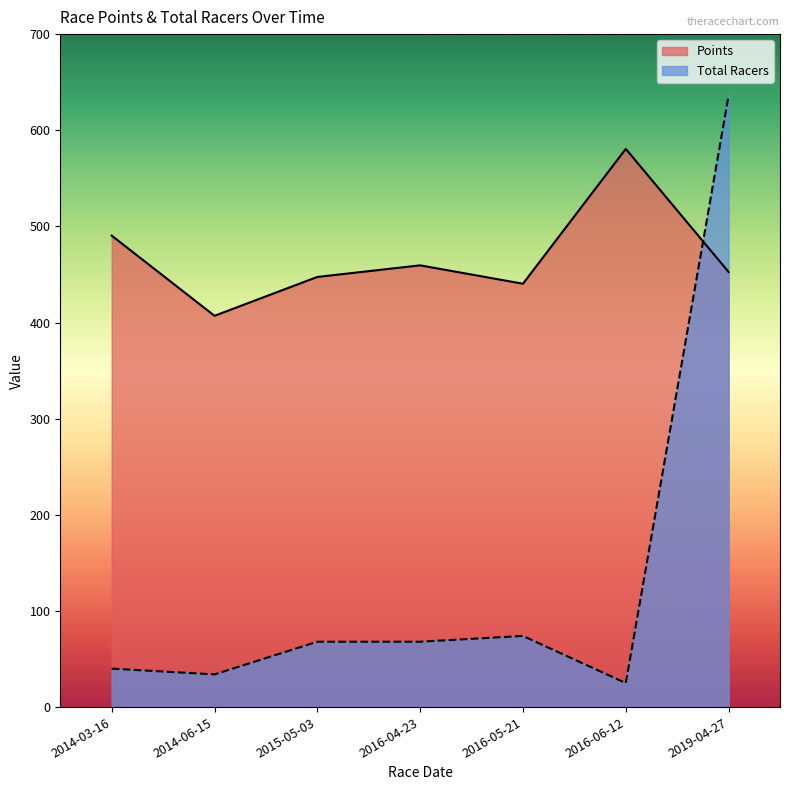

What is the sum of all Points values?

3277.9